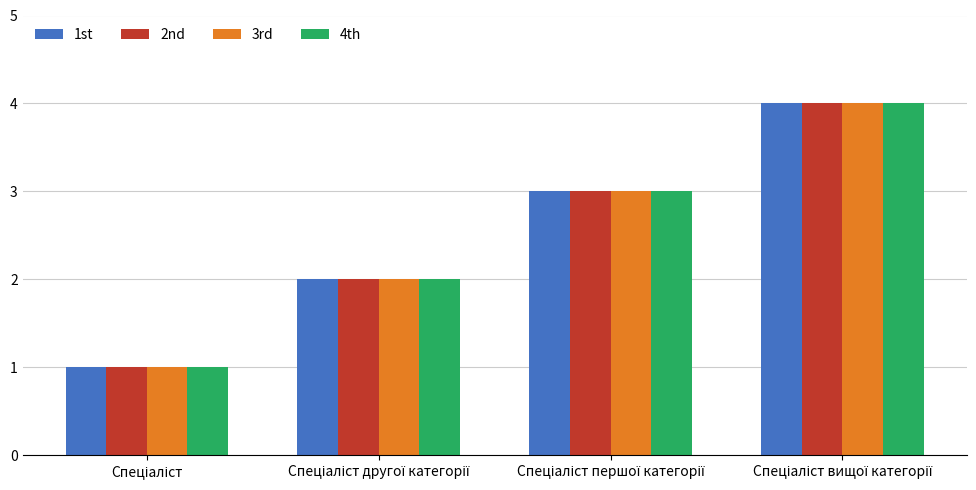

Reading right to left, transcribe all the data shown in this chart.

1st: 4	3	2	1
2nd: 4	3	2	1
3rd: 4	3	2	1
4th: 4	3	2	1